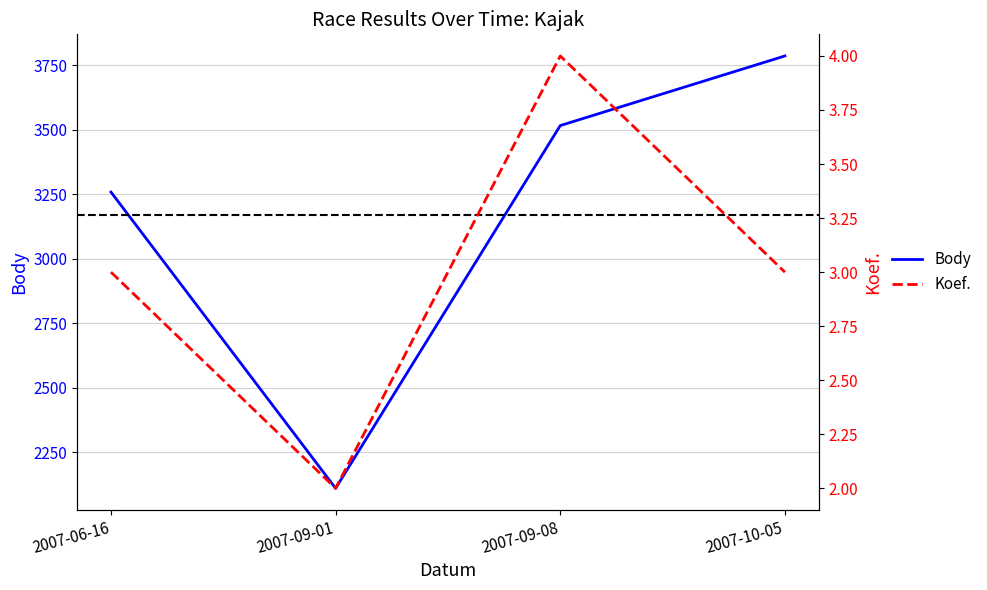

What is the label of the 3rd point from the right?

2007-09-01